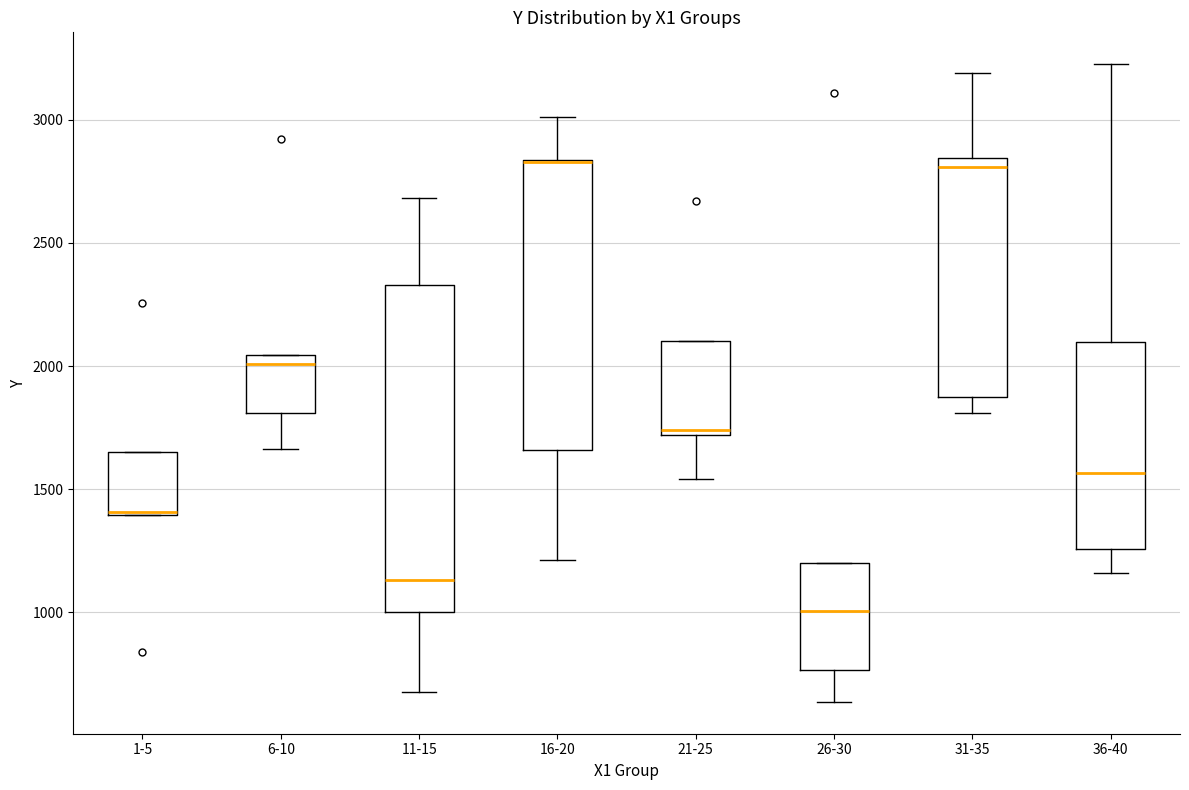

Where does the upper whisker of the box for 16-20 end on the y-axis? The values are not printed on the chart, so give them approximately, as read against the axis.

3000